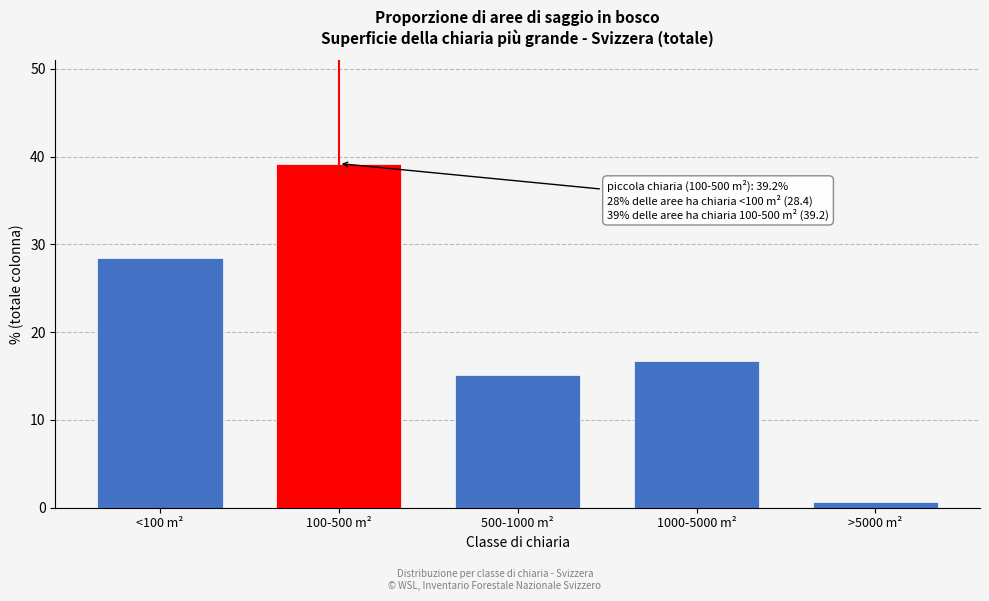

Reading left to right, what are all the values shown in this chart?

<100 m²=28.4	100-500 m²=39.2	500-1000 m²=15.1	1000-5000 m²=16.7	>5000 m²=0.6